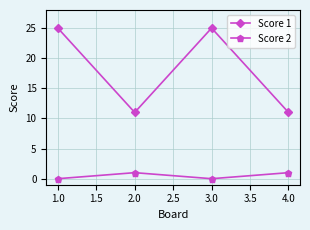

Rank the series at 4.0 from highest to lowest value.

Score 1, Score 2